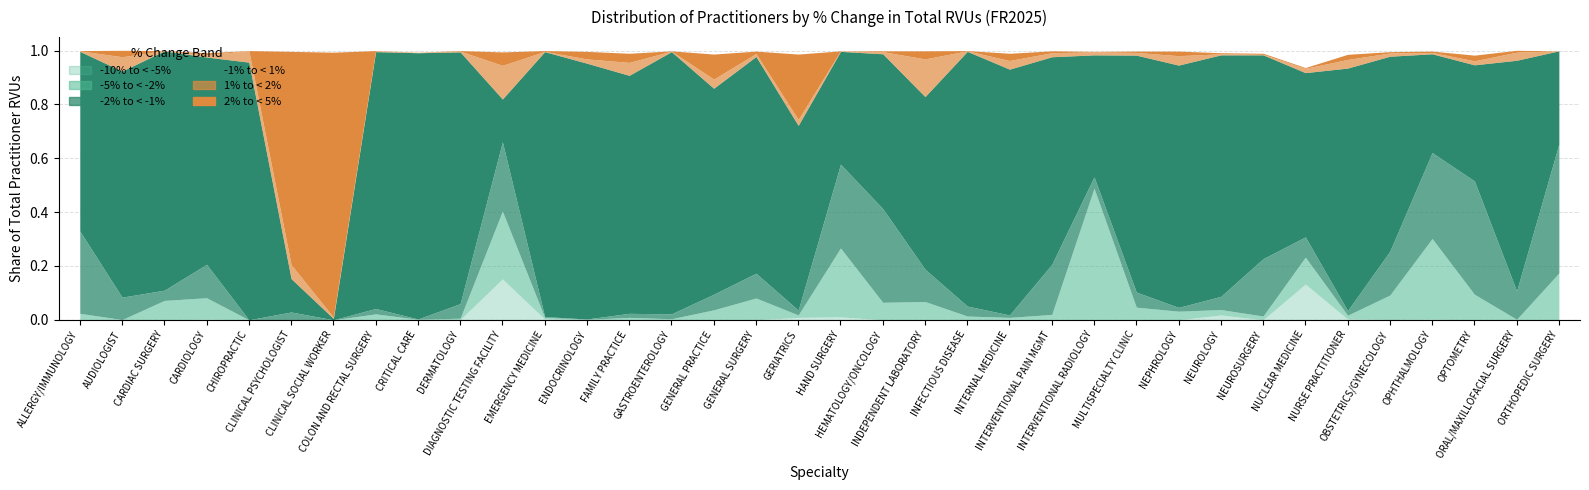

Which label corresponds to the largest value in the chart?

CRITICAL CARE